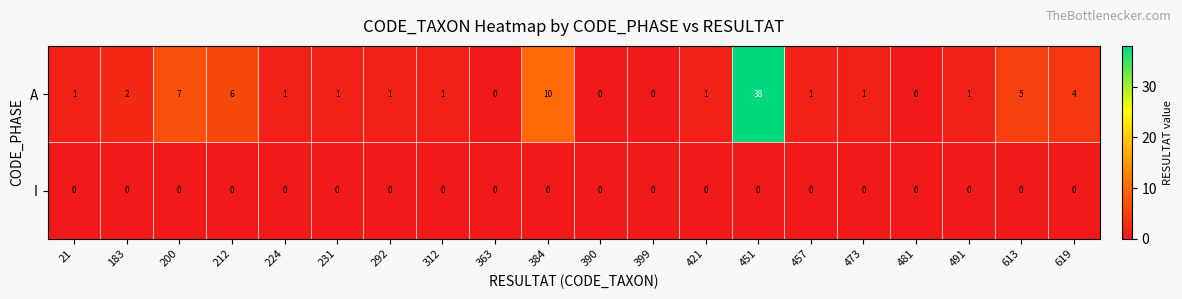

The value of A at 212 is 6. True or false?

True